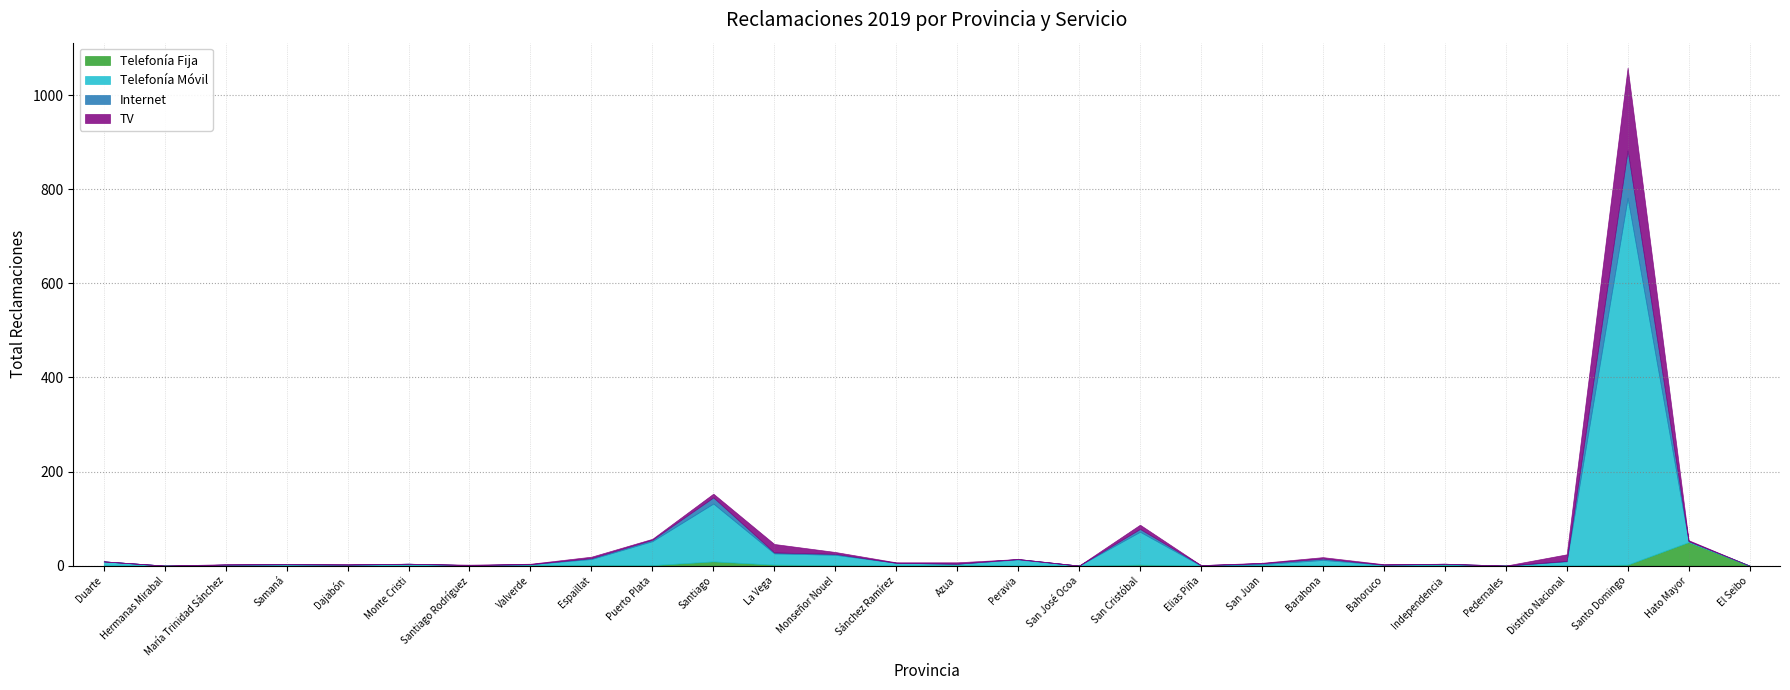

True or false: Telefonía Móvil and Telefonía Fija cross at least once.

True